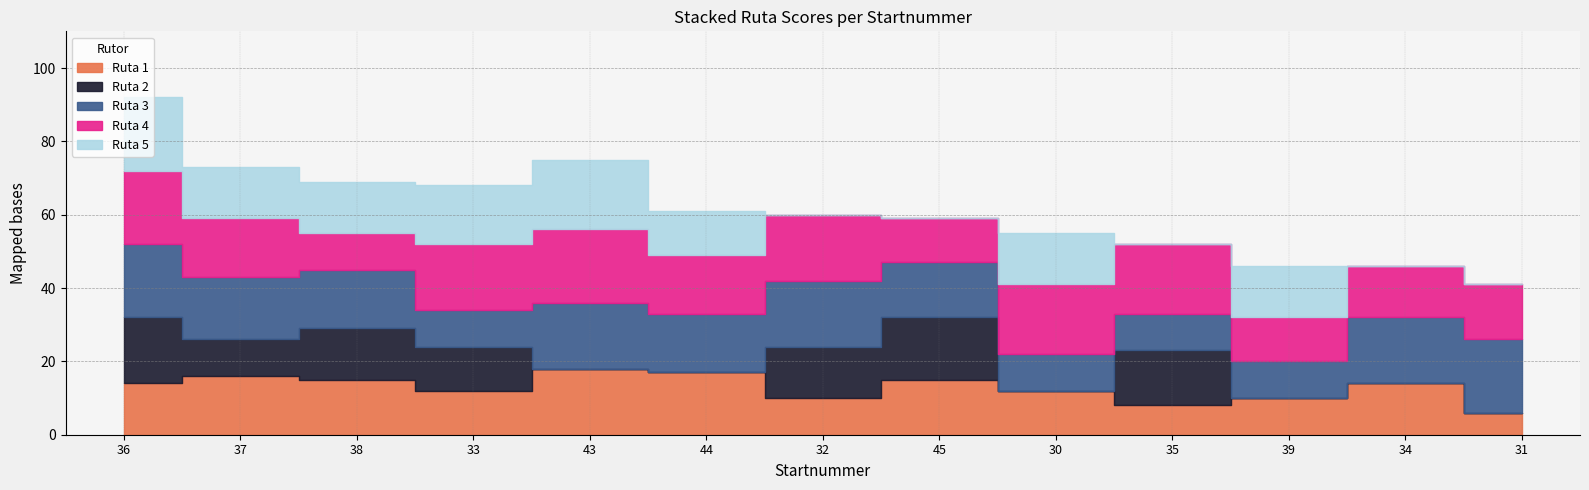

What is the total value across all series at 37?

73